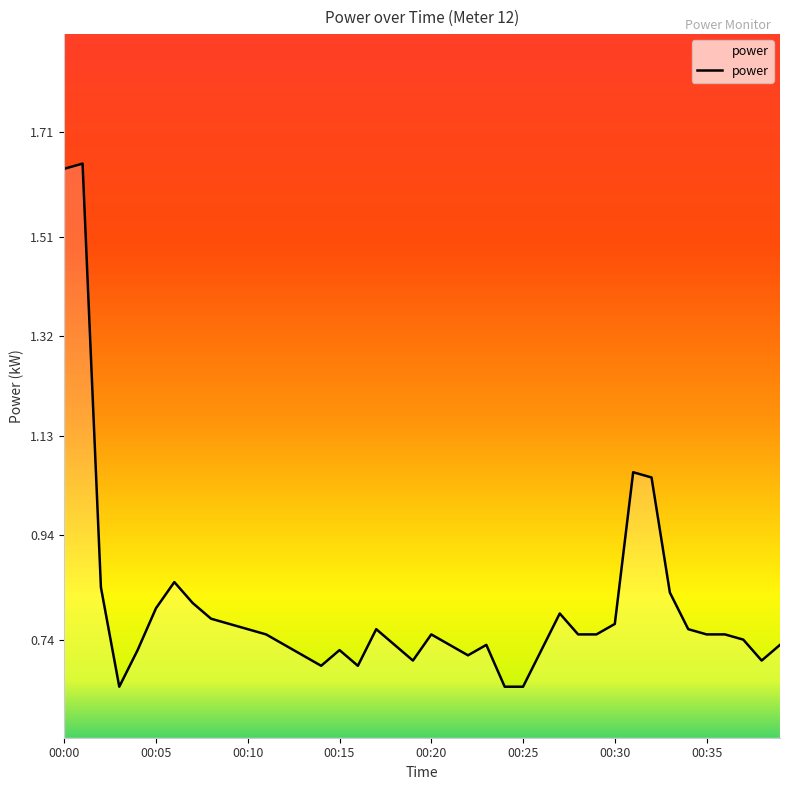

What is the difference between the maximum and minimum values?

1.0